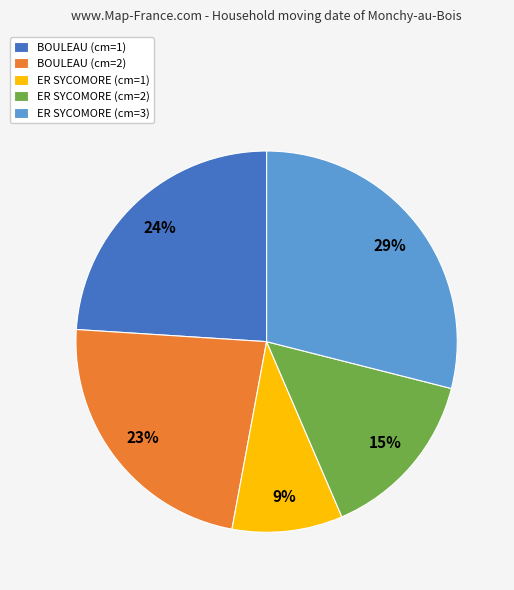

Is it true that ER SYCOMORE (cm=3) is 18% of the pie?

False